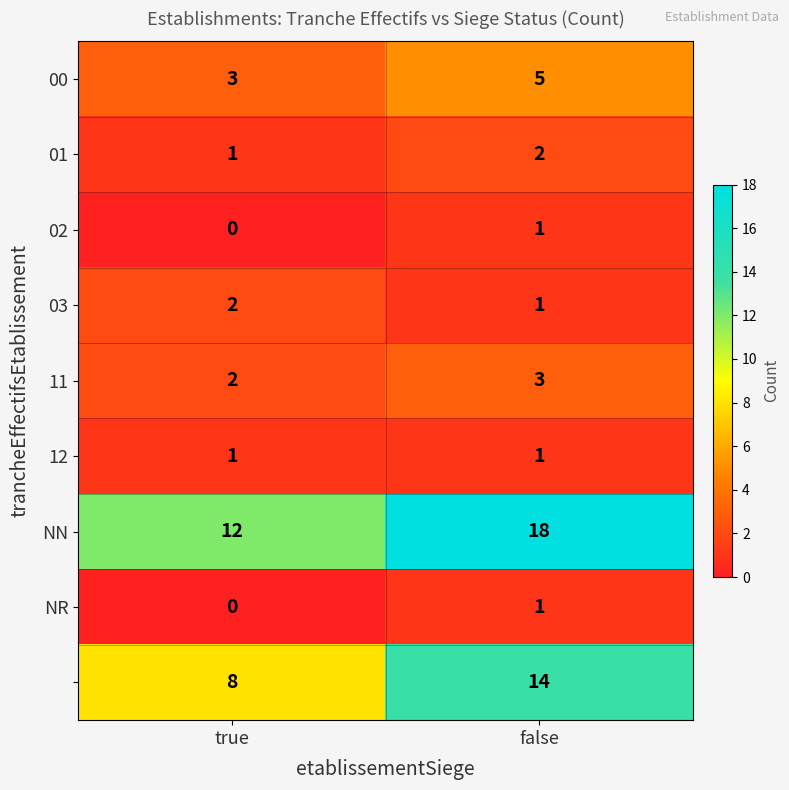

At which category is the sum across all series the highest?

false